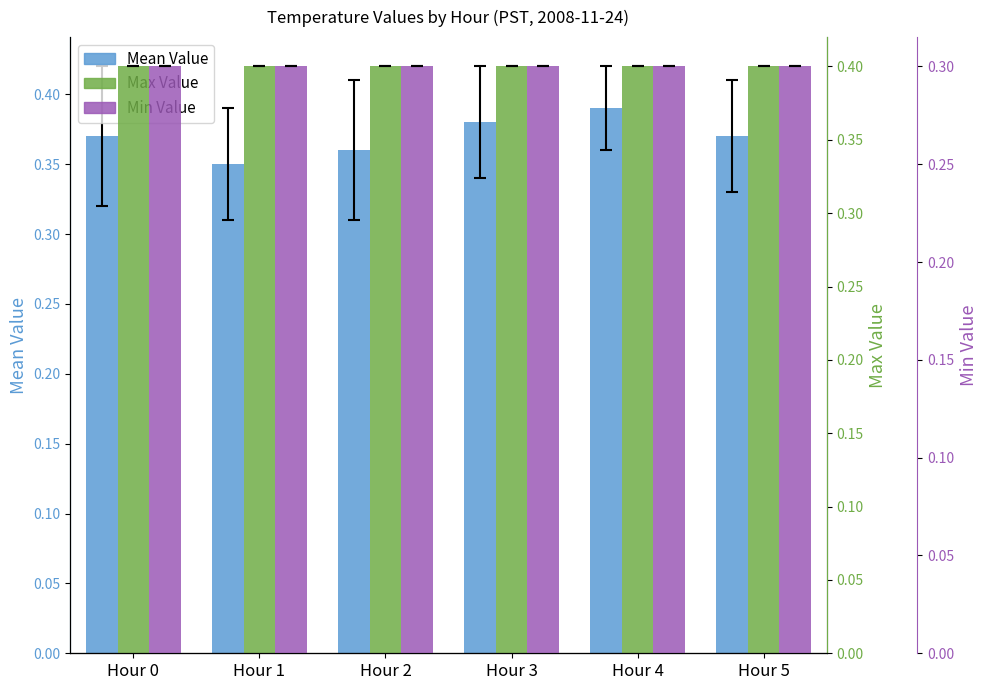

Which has a higher value, Hour 3 or Hour 4?

Hour 4